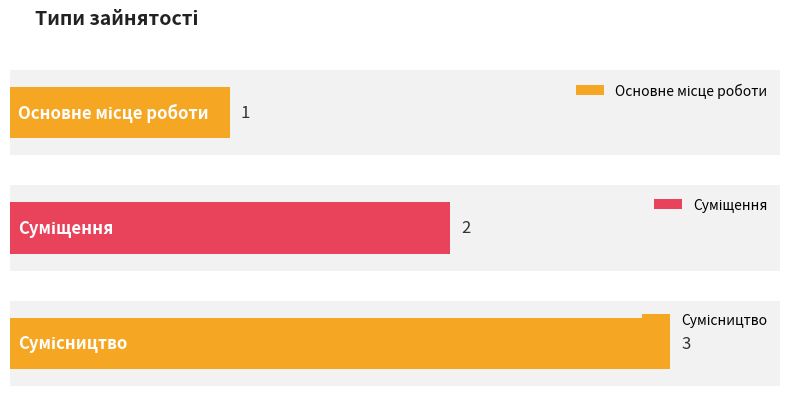

True or false: the data shows 1 at Суміщення.

False